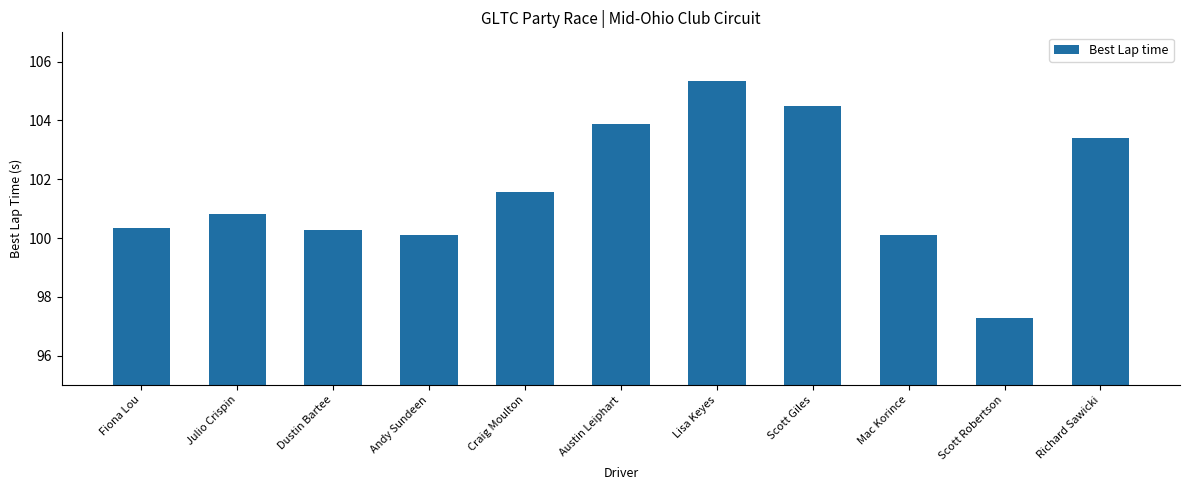

Are the bars horizontal?

No